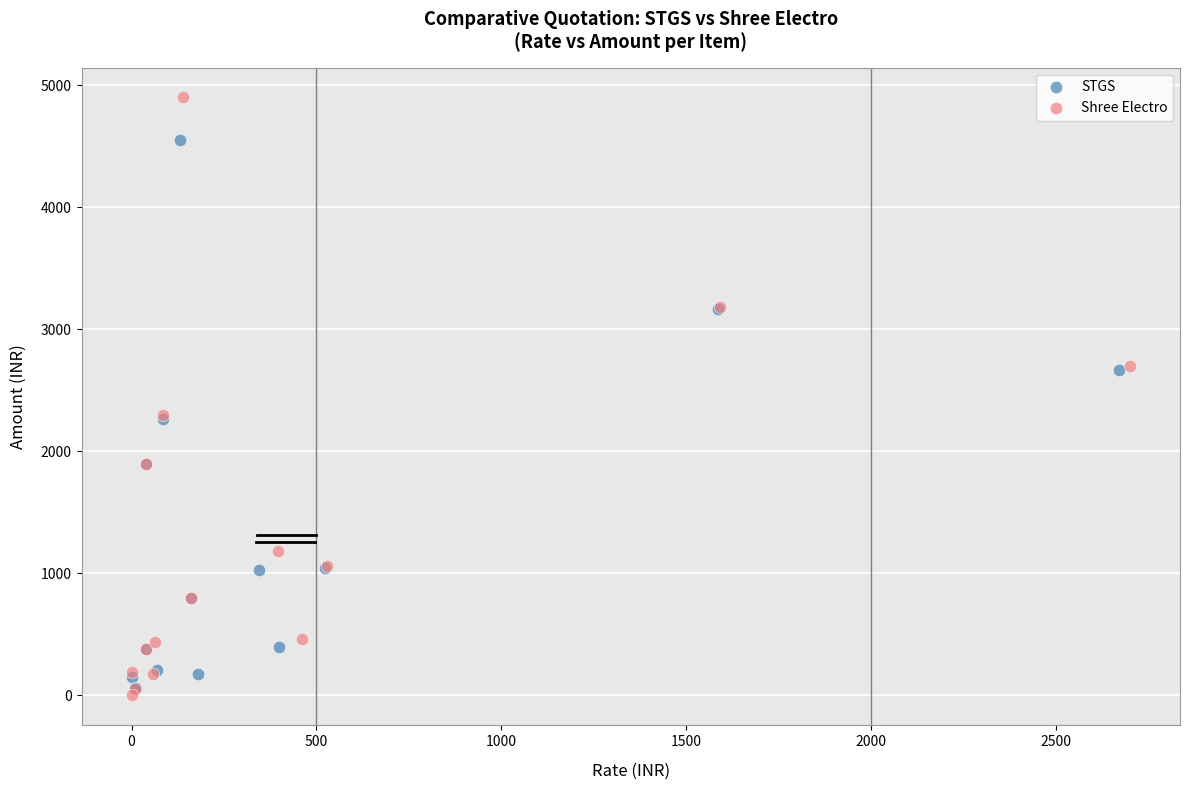

Which series has the widest spread of Y values?

Shree Electro